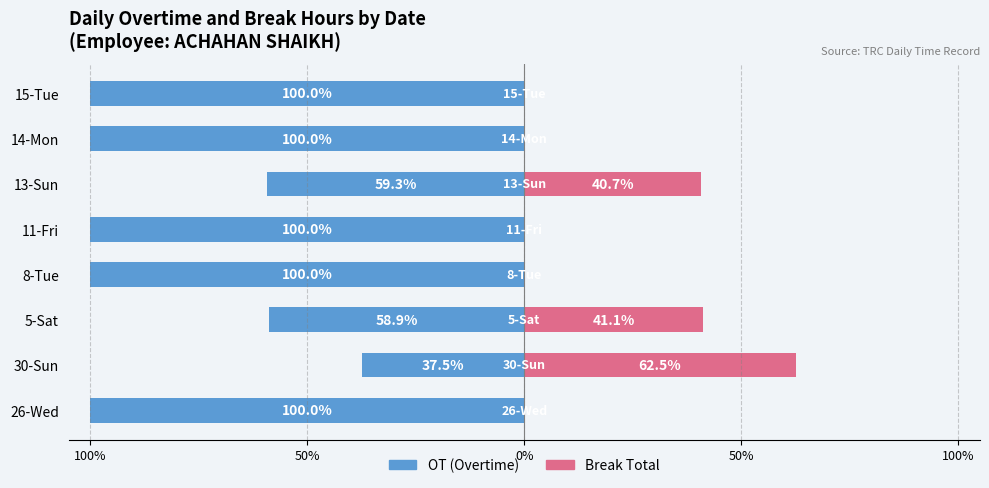

How many series are shown in this chart?

2